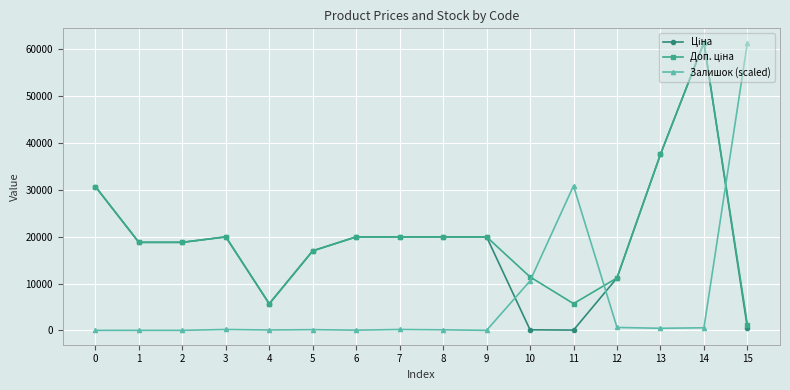

What is the spread (max minus min) of values at 2?

18796.8